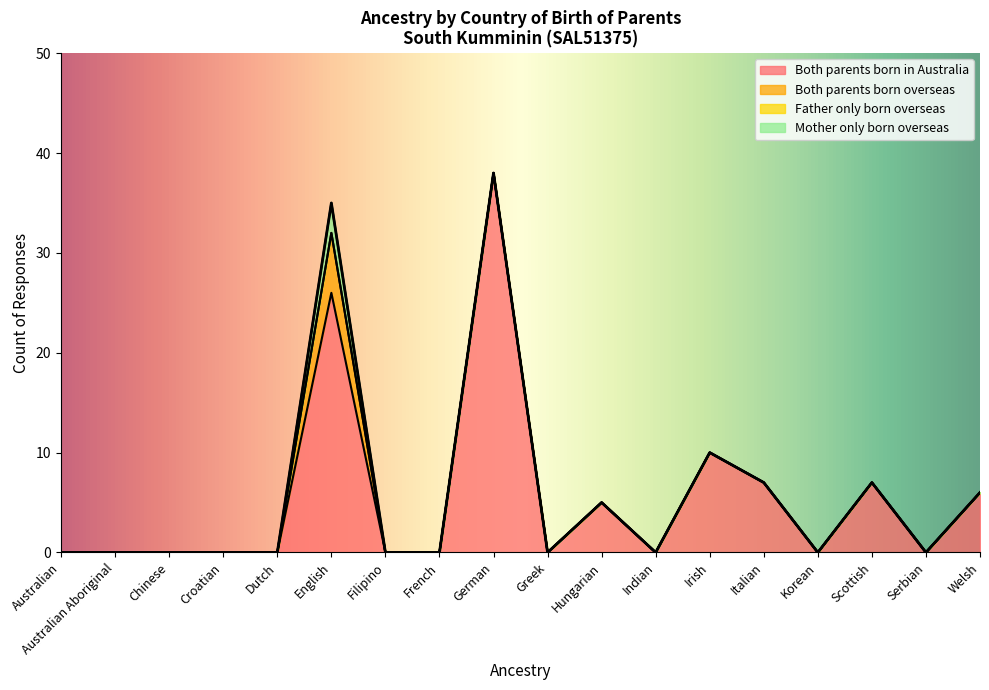

True or false: Both parents born in Australia and Mother only born overseas cross at least once.

False